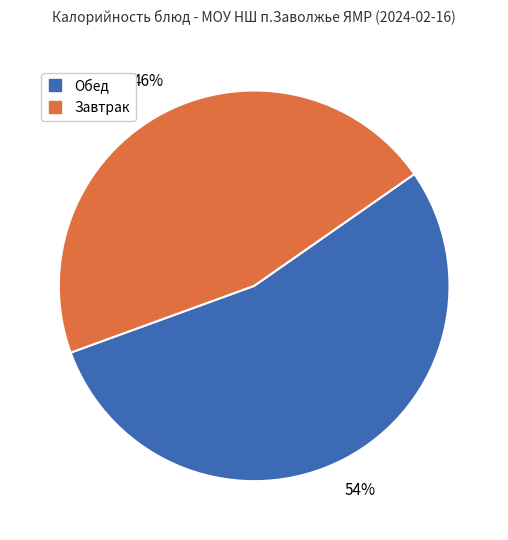

To the nearest percent, what is the difference between the largest and smallest slice percentages?

8%